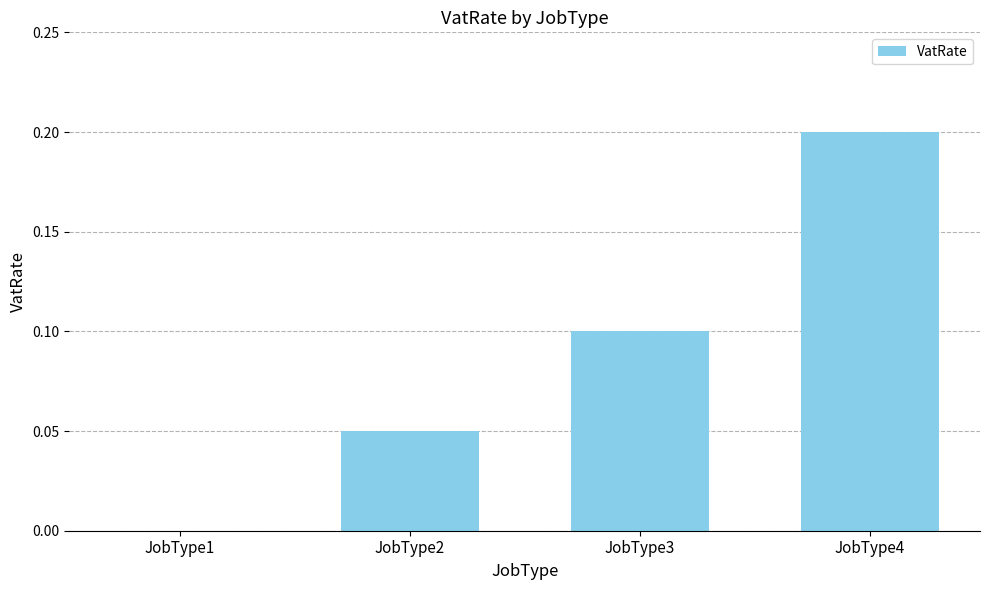

Between JobType4 and JobType3, which is larger?

JobType4